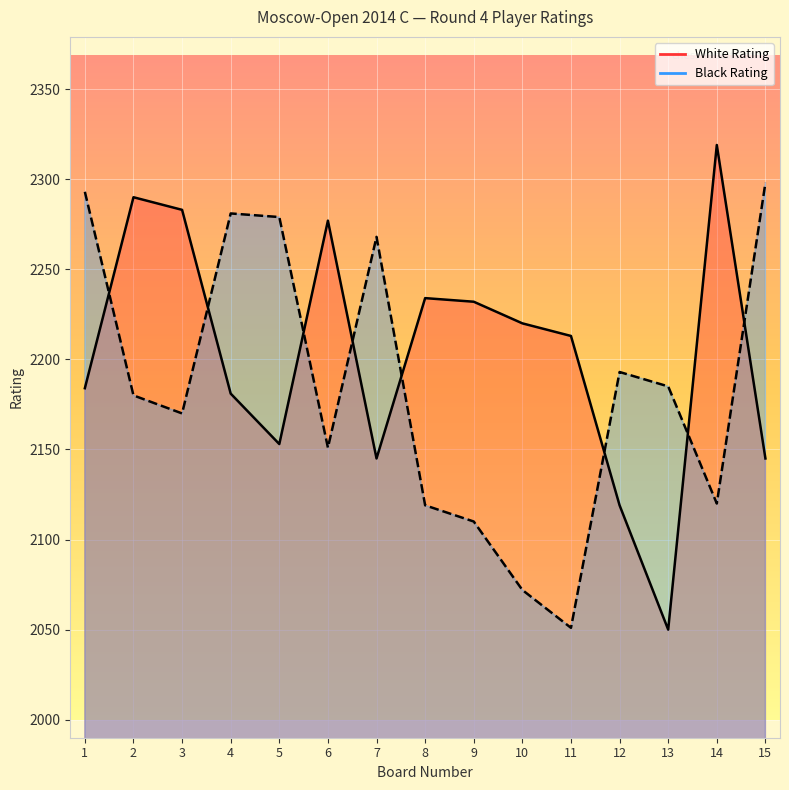

Reading left to right, list all the values displayed in this chart.

White Rating: 2184	2290	2283	2181	2153	2277	2145	2234	2232	2220	2213	2119	2050	2319	2145
Black Rating: 2293	2180	2170	2281	2279	2151	2268	2119	2110	2072	2051	2193	2185	2120	2298